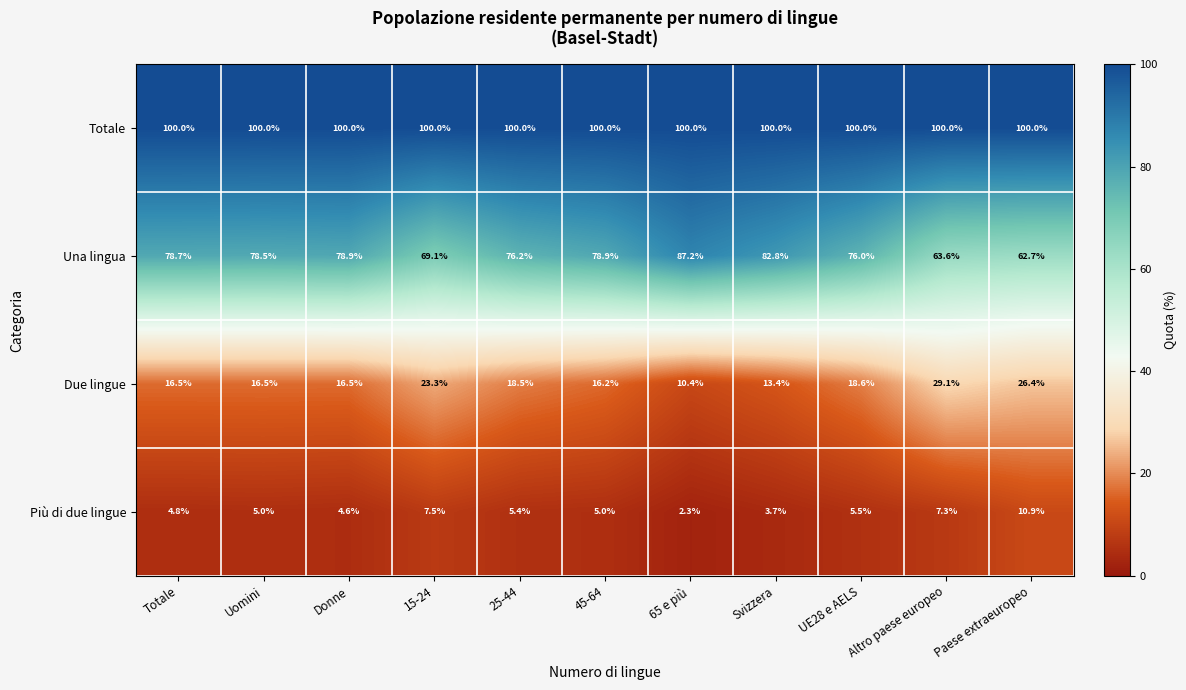

What is the sum of all Totale values?

1100.0